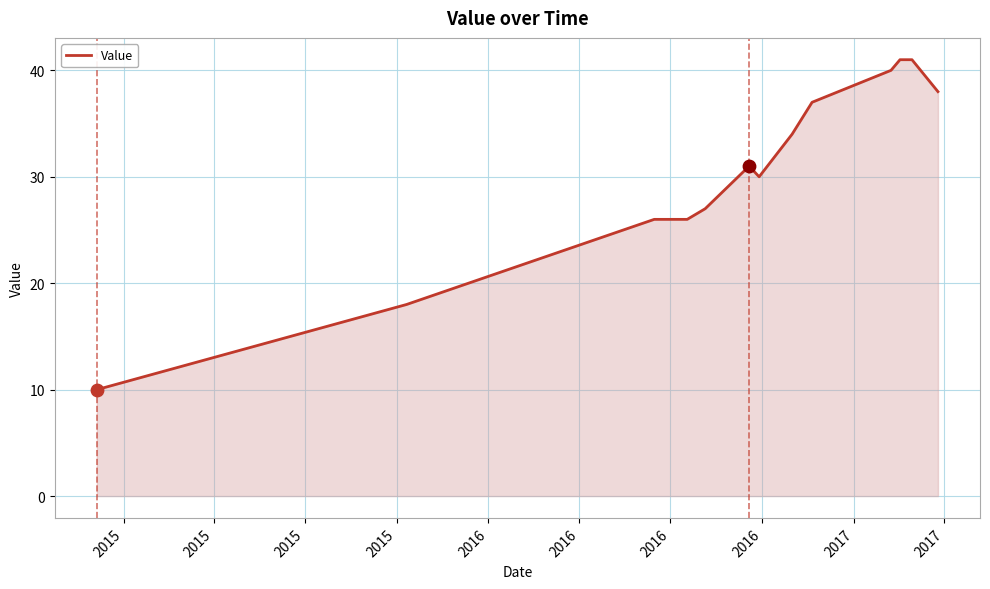

Which has a higher value, 2015 or 2015?

2015